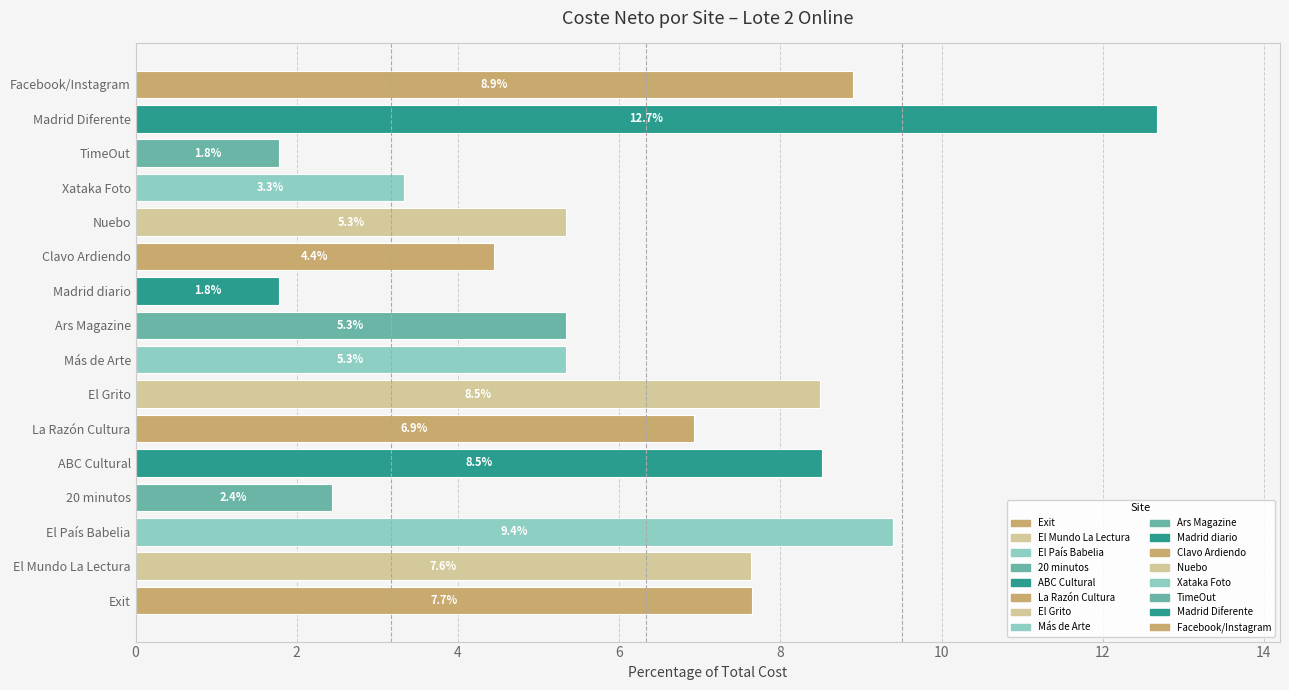

What is the sum of the values at Madrid Diferente and Ars Magazine?

18.0